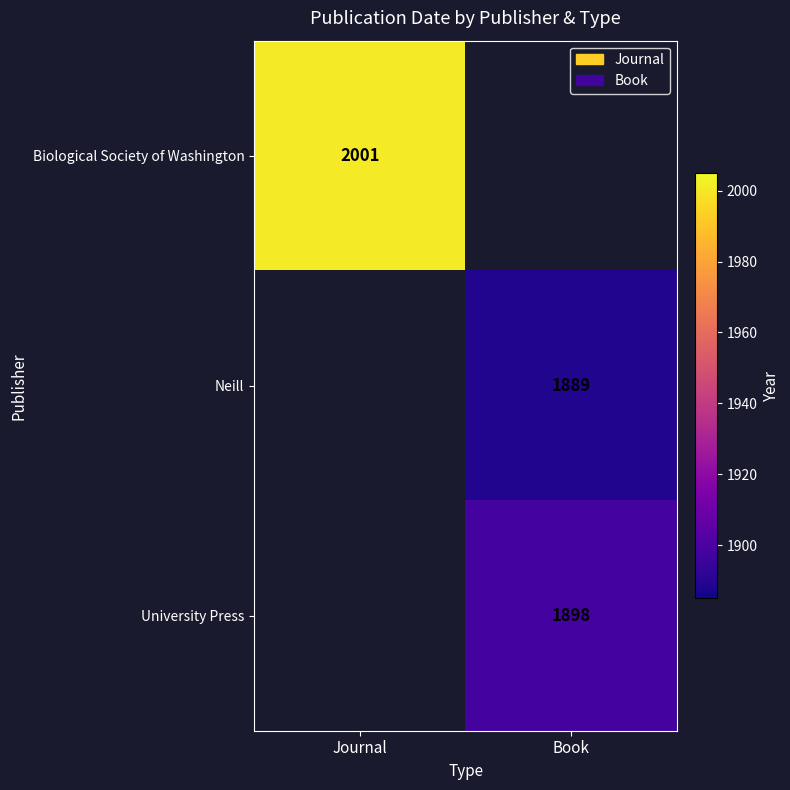

How many distinct data groups are displayed?

3